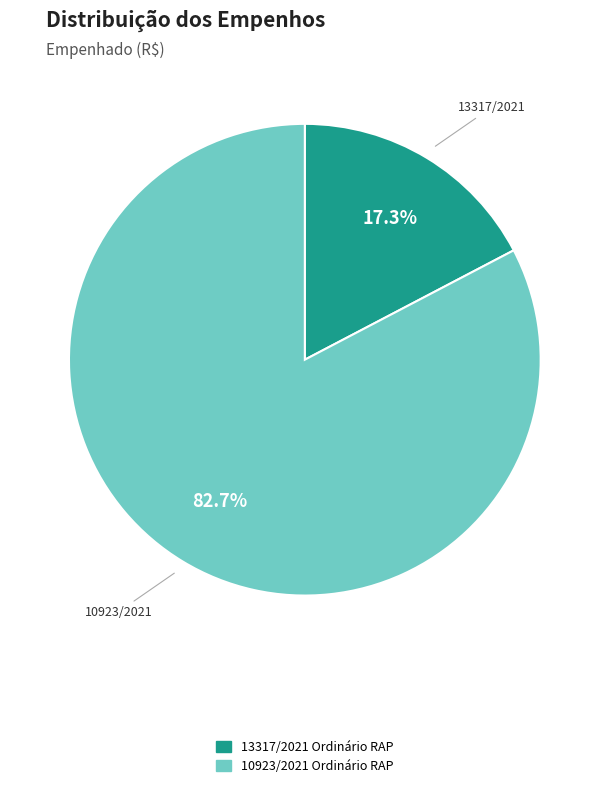

Count the number of slices in the pie.

2